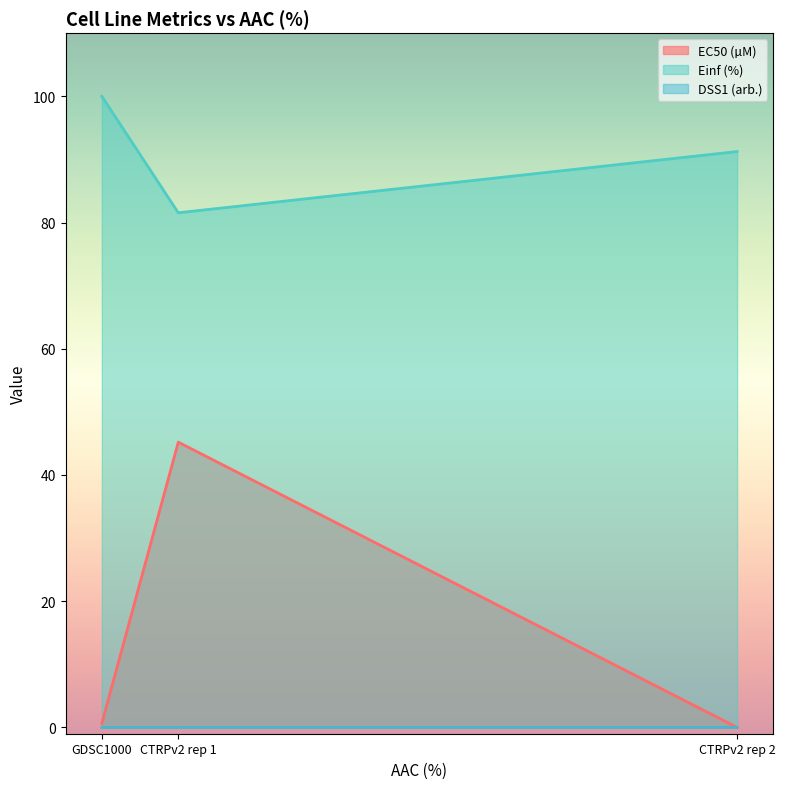

What is the total value across all series at CTRPv2 rep 1?

126.7